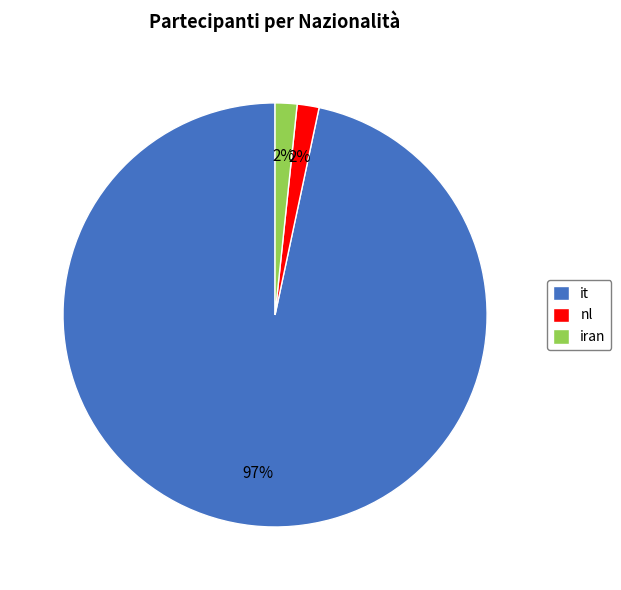

Approximately how many times larger is the value at iran compared to nl?

1.0